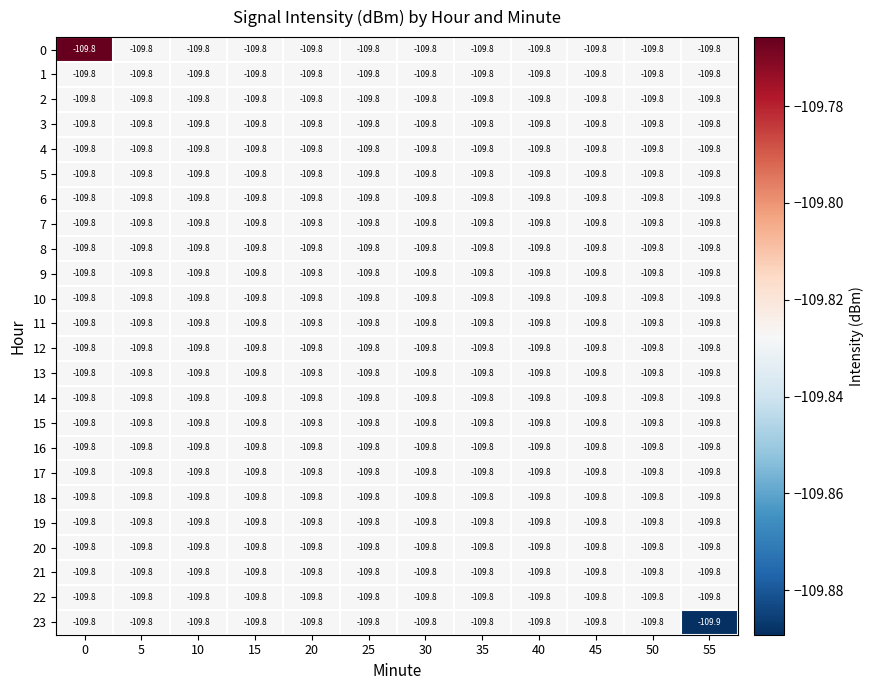

True or false: 19 has a value of -164.5 at 35.

False